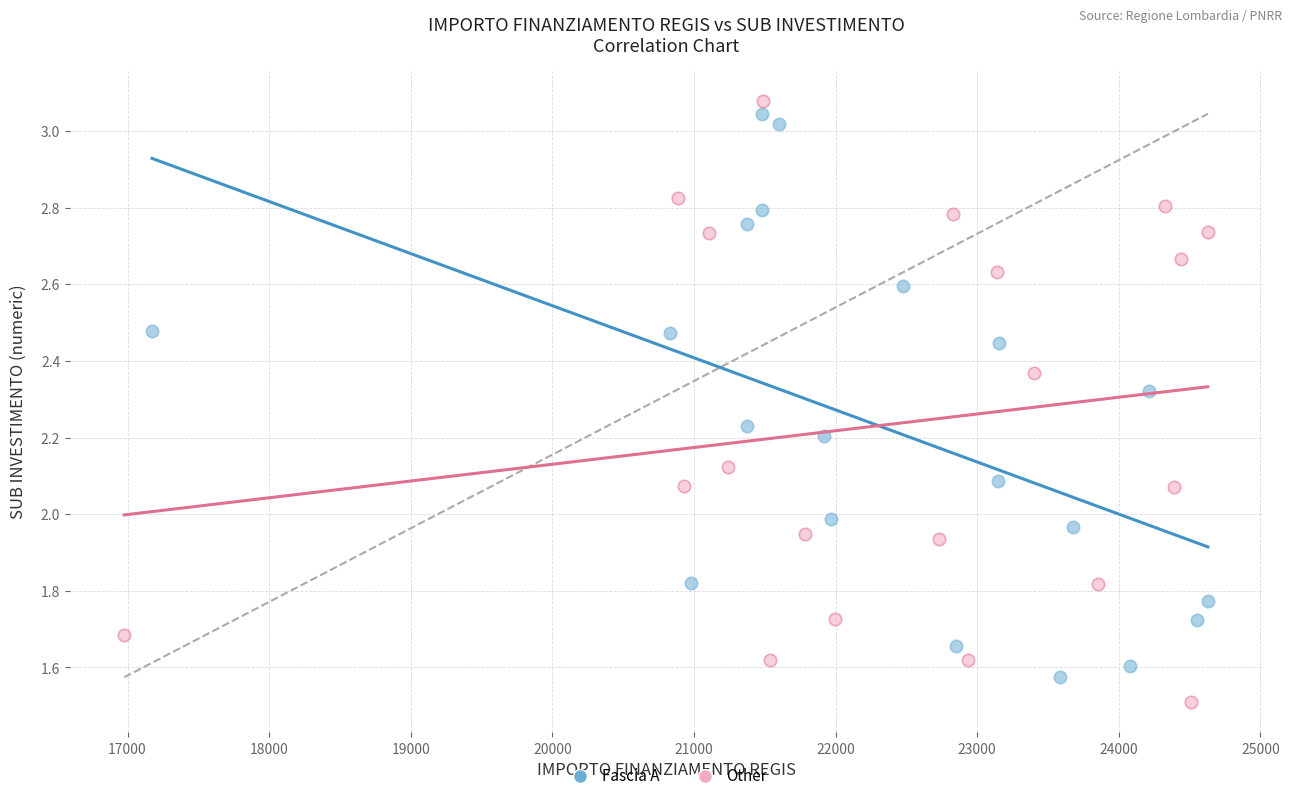

Which series reaches the maximum Y coordinate?

Other